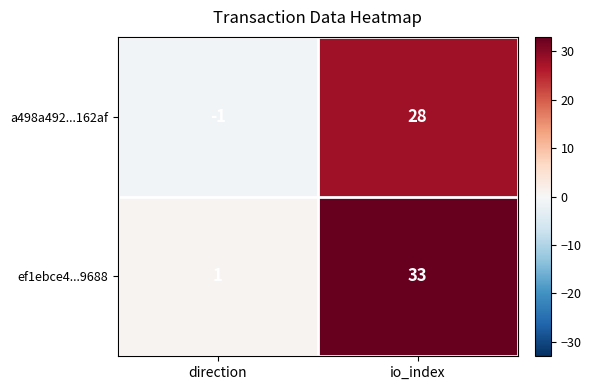

Is it true that a498a492...162af equals 8 at io_index?

False